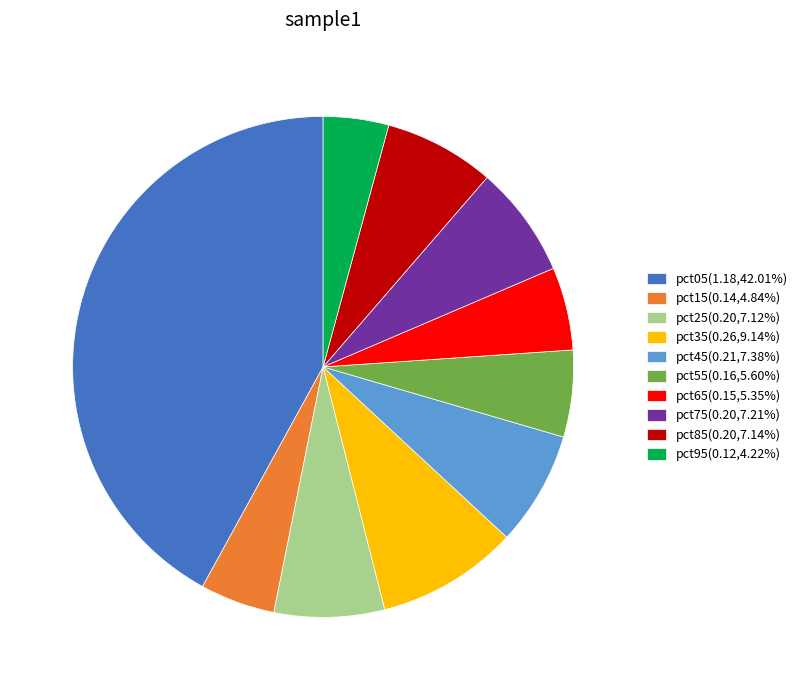

Is pct65 the majority of the pie?

No